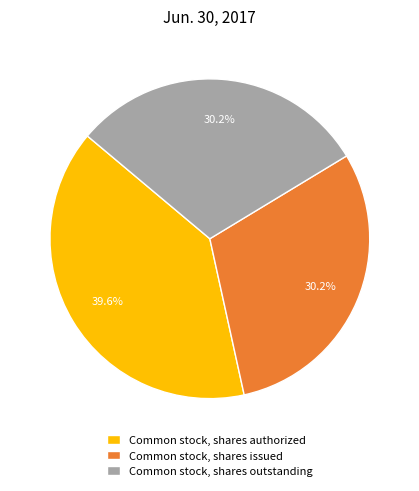

How many slices are in this pie chart?

3